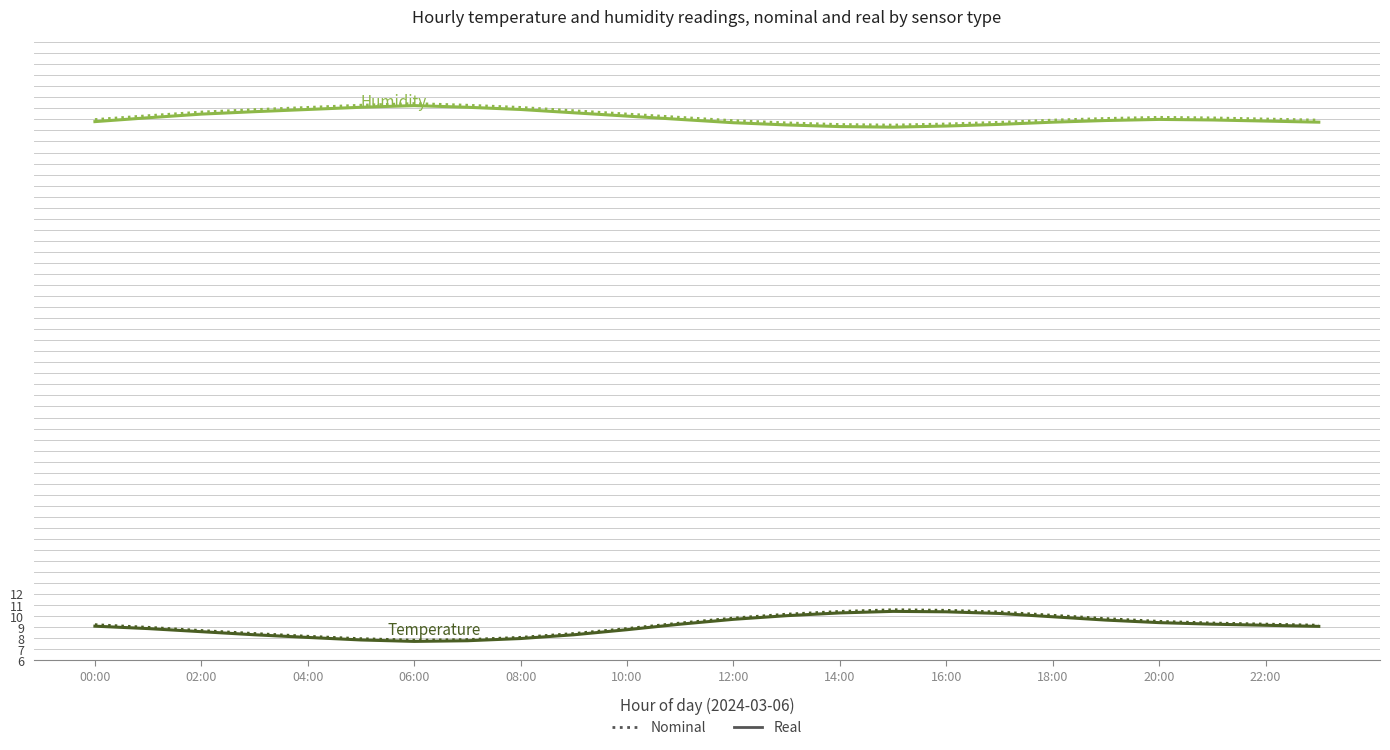

What is the smallest value displayed?

7.7